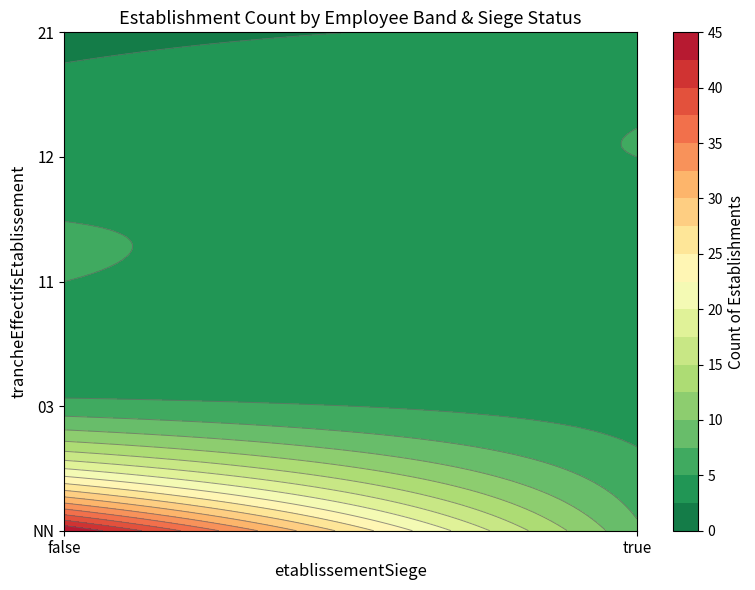

True or false: 12_false has a value of 1 at 1.

False